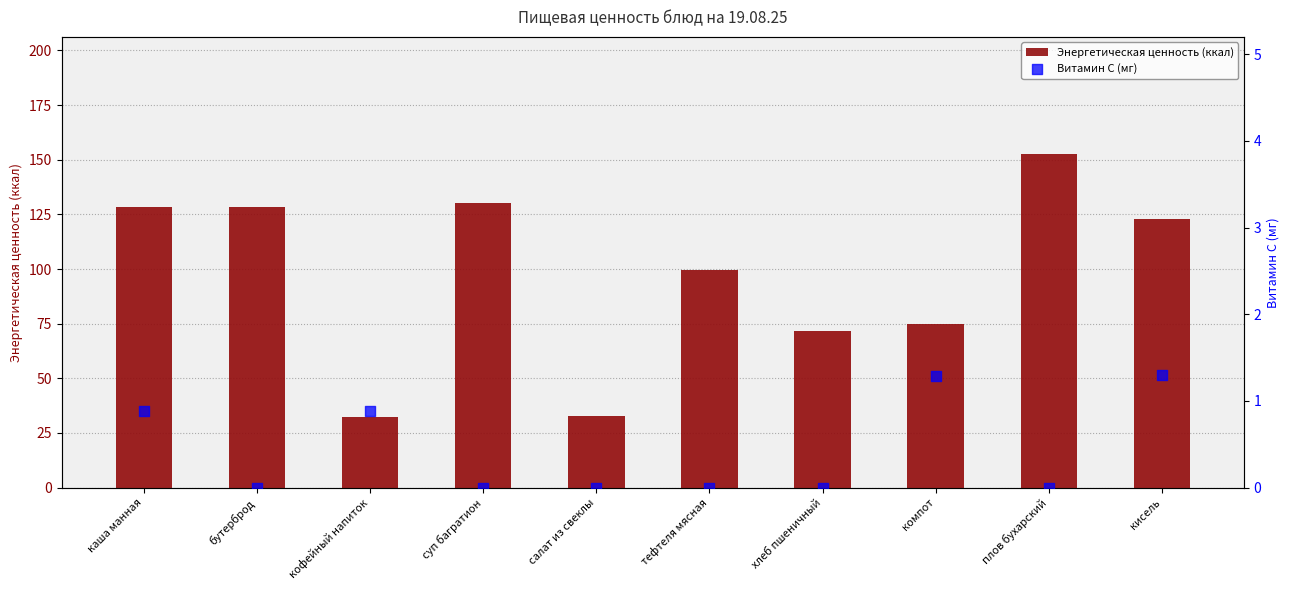

Which series reaches the maximum Y coordinate?

Энергетическая ценность (ккал)